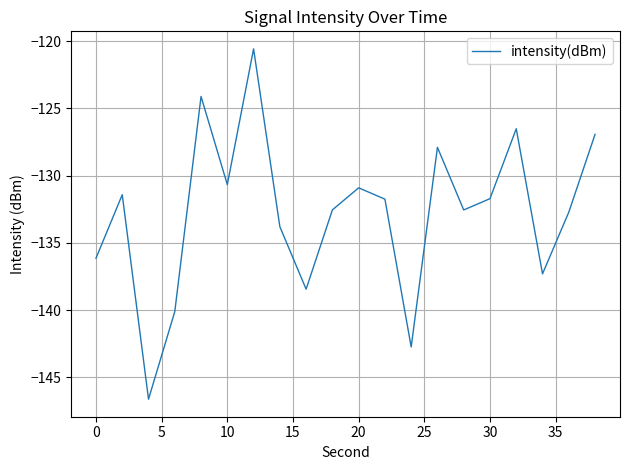

Does the chart display data point markers on the line(s)?

No